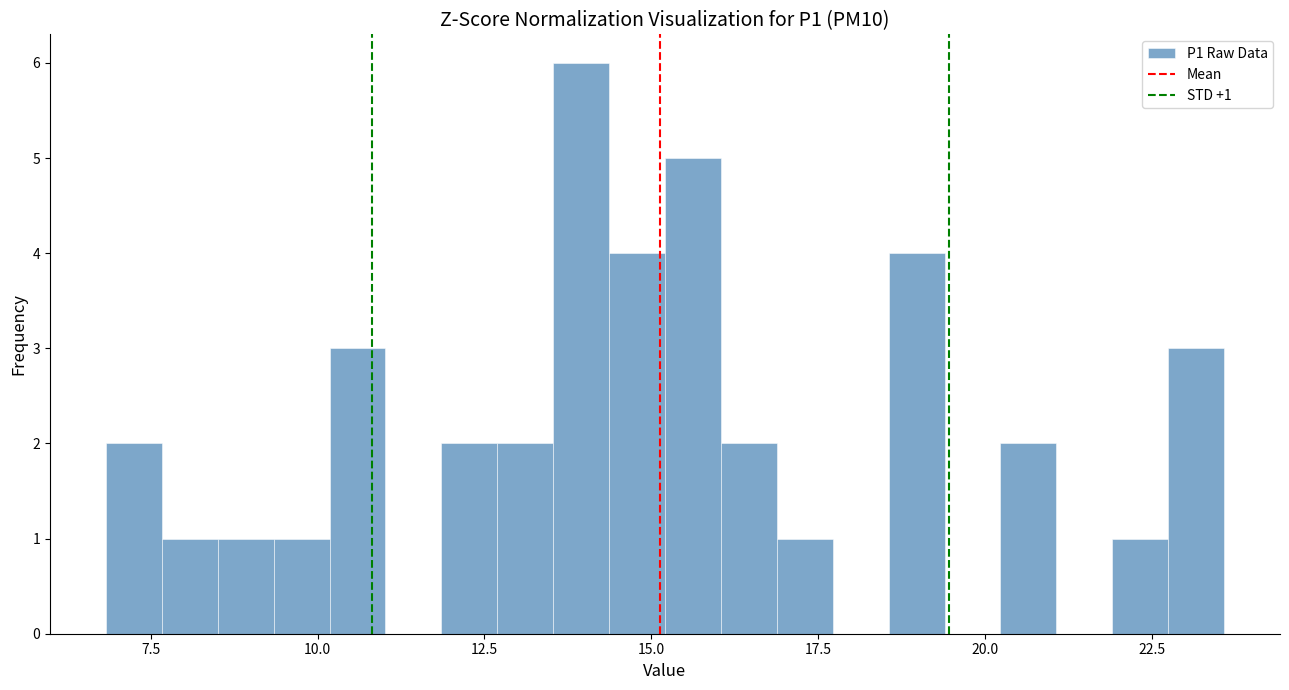

Around what value on the x-axis is the tallest bar? Give the approximate position of its centre, as read against the axis.

14.0